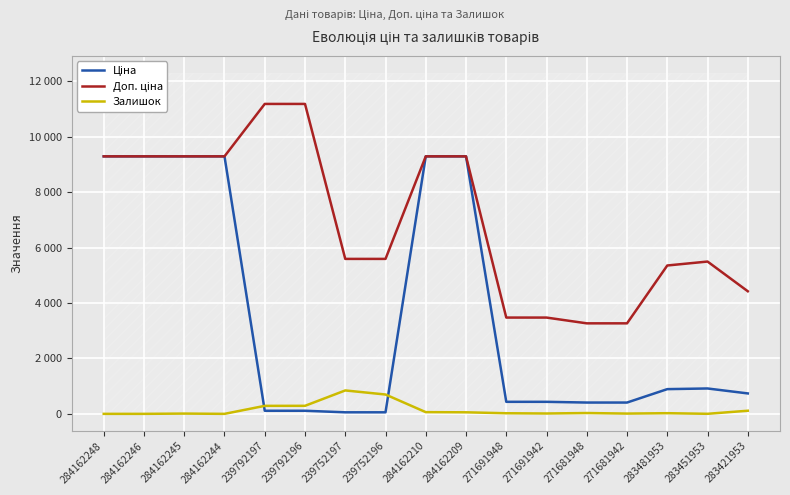

True or false: Залишок and Доп. ціна intersect in this chart.

False